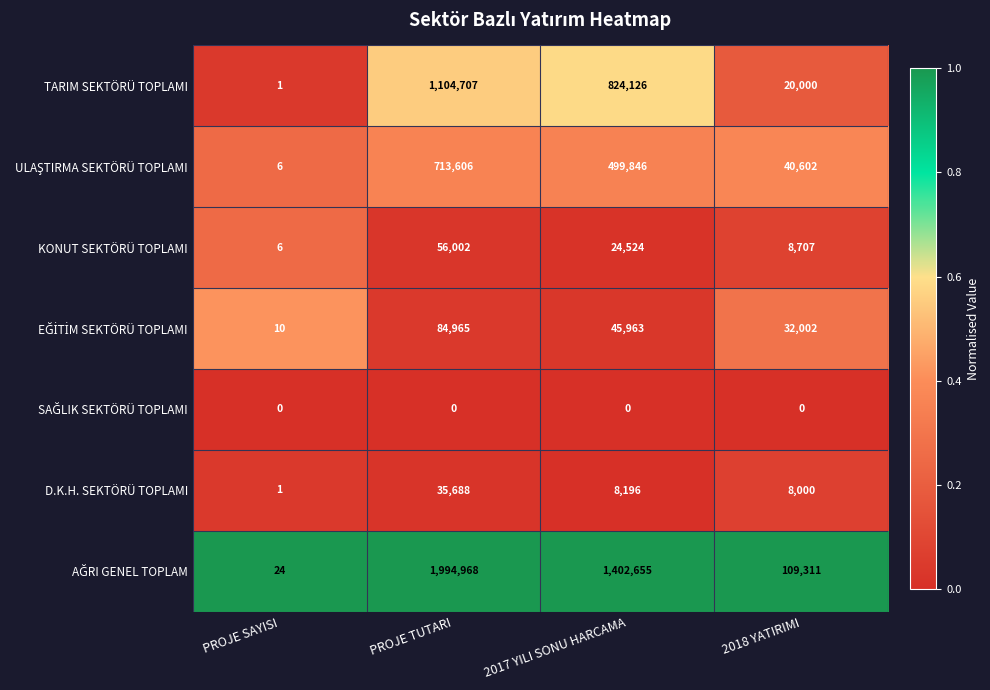

True or false: TARIM SEKTÖRÜ TOPLAMI has a value of 31541 at 2018 YATIRIMI.

False